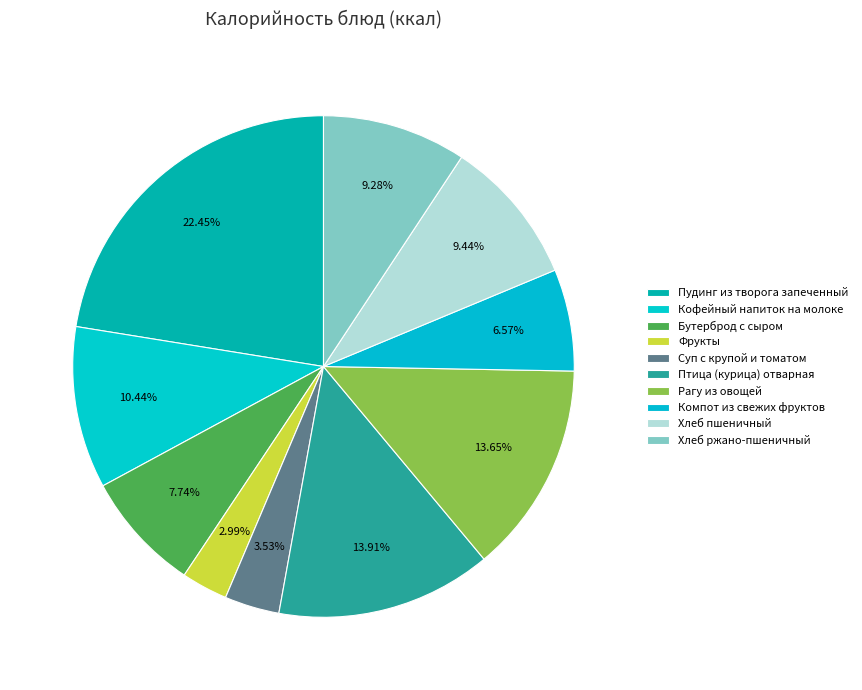

Combined, do Пудинг из творога запеченный and Фрукты account for over 50%?

No